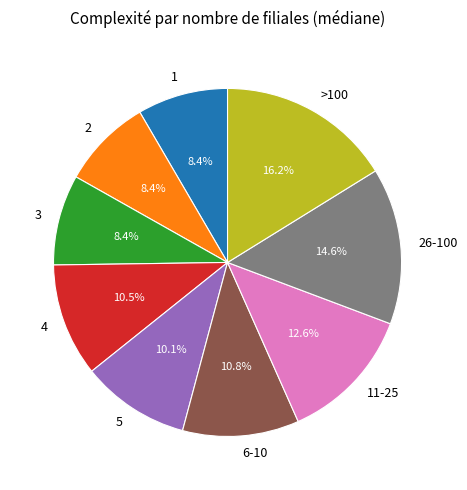

Is there any slice that represents more than half of the pie?

No